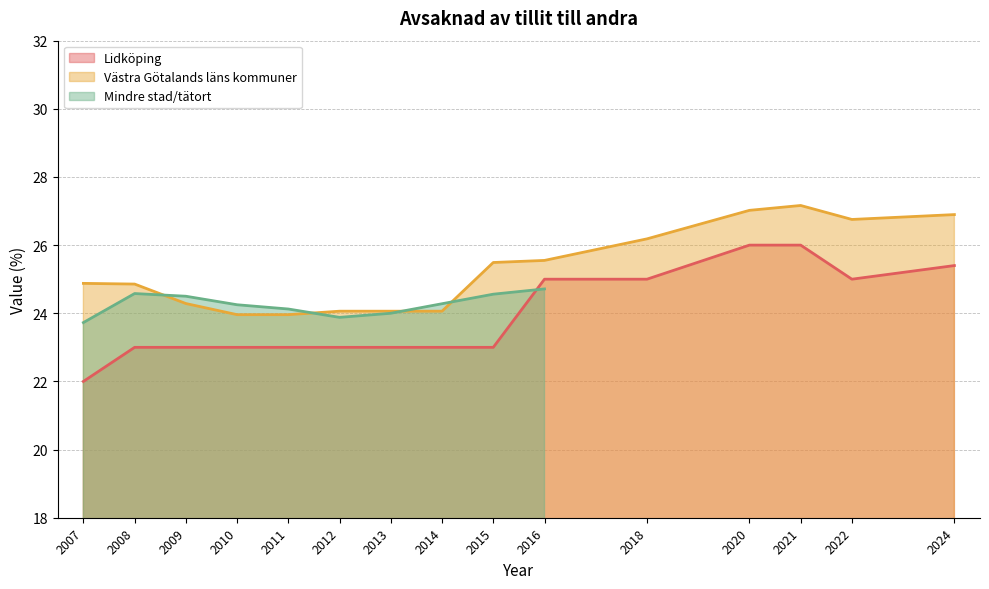

In Västra Götalands läns kommuner, how many points are lower than both neighbors (excluding endpoints)?

1